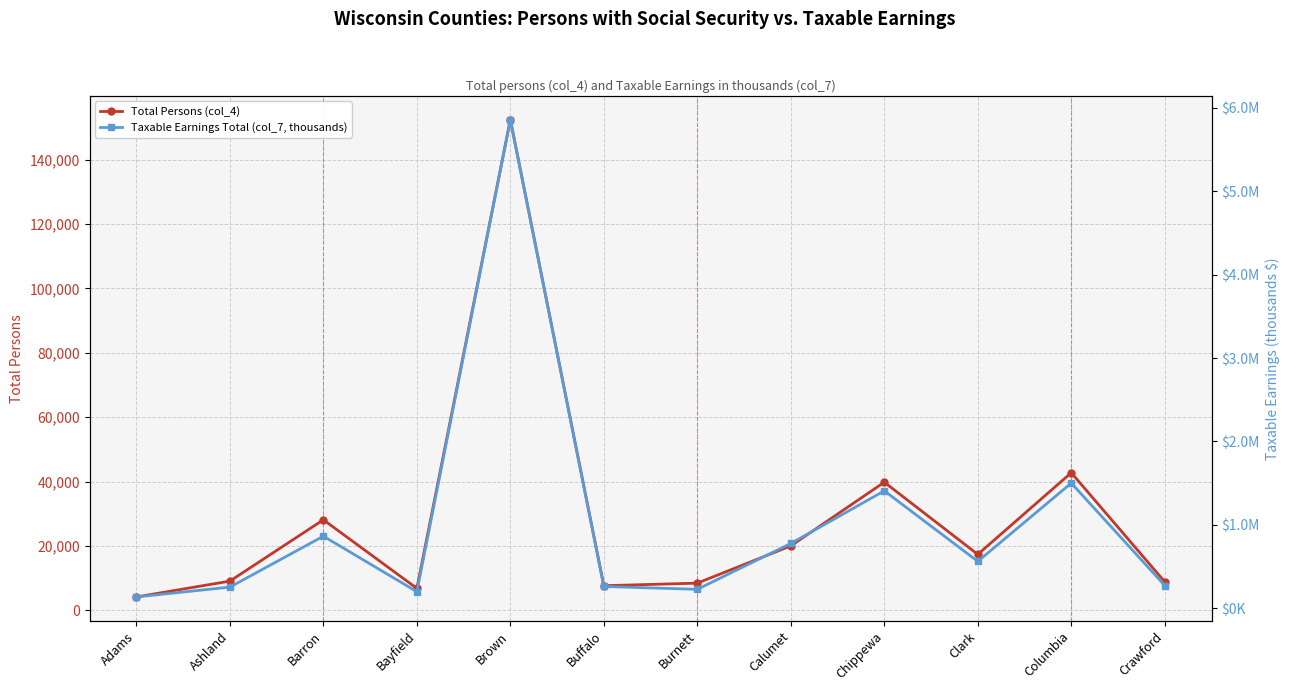

Reading left to right, transcribe all the data shown in this chart.

Total Persons (col_4): Adams=4202	Ashland=9118	Barron=28149	Bayfield=6872	Brown=152362	Buffalo=7689	Burnett=8489	Calumet=20052	Chippewa=39819	Clark=17414	Columbia=42763	Crawford=8897
Taxable Earnings Total (col_7, thousands): Adams=135556	Ashland=253494	Barron=863958	Bayfield=198648	Brown=5858240	Buffalo=261002	Burnett=226789	Calumet=776661	Chippewa=1407760	Clark=562073	Columbia=1500655	Crawford=272784